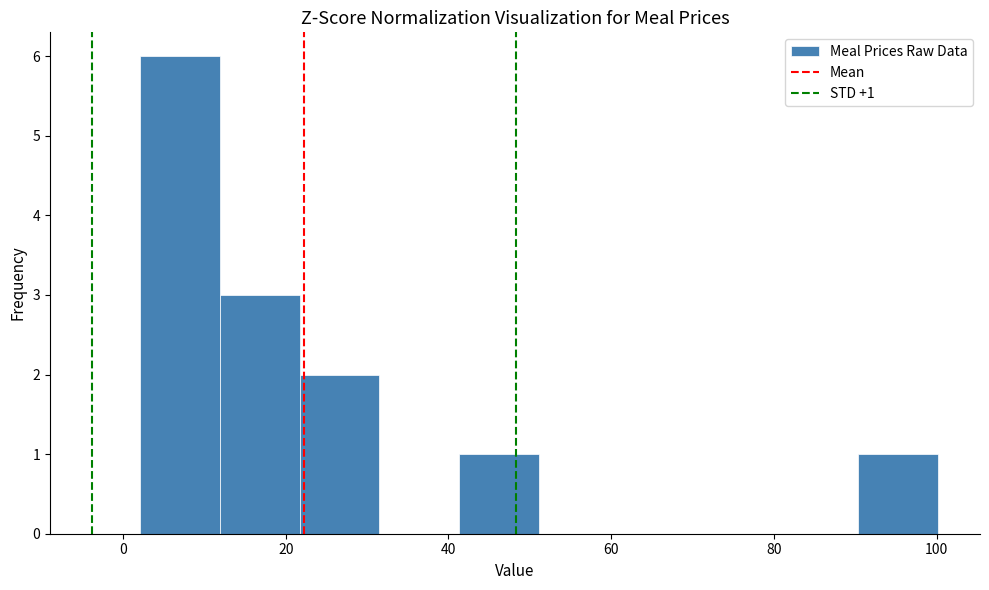

Over which range of the x-axis is the bar tallest?

2 to 12